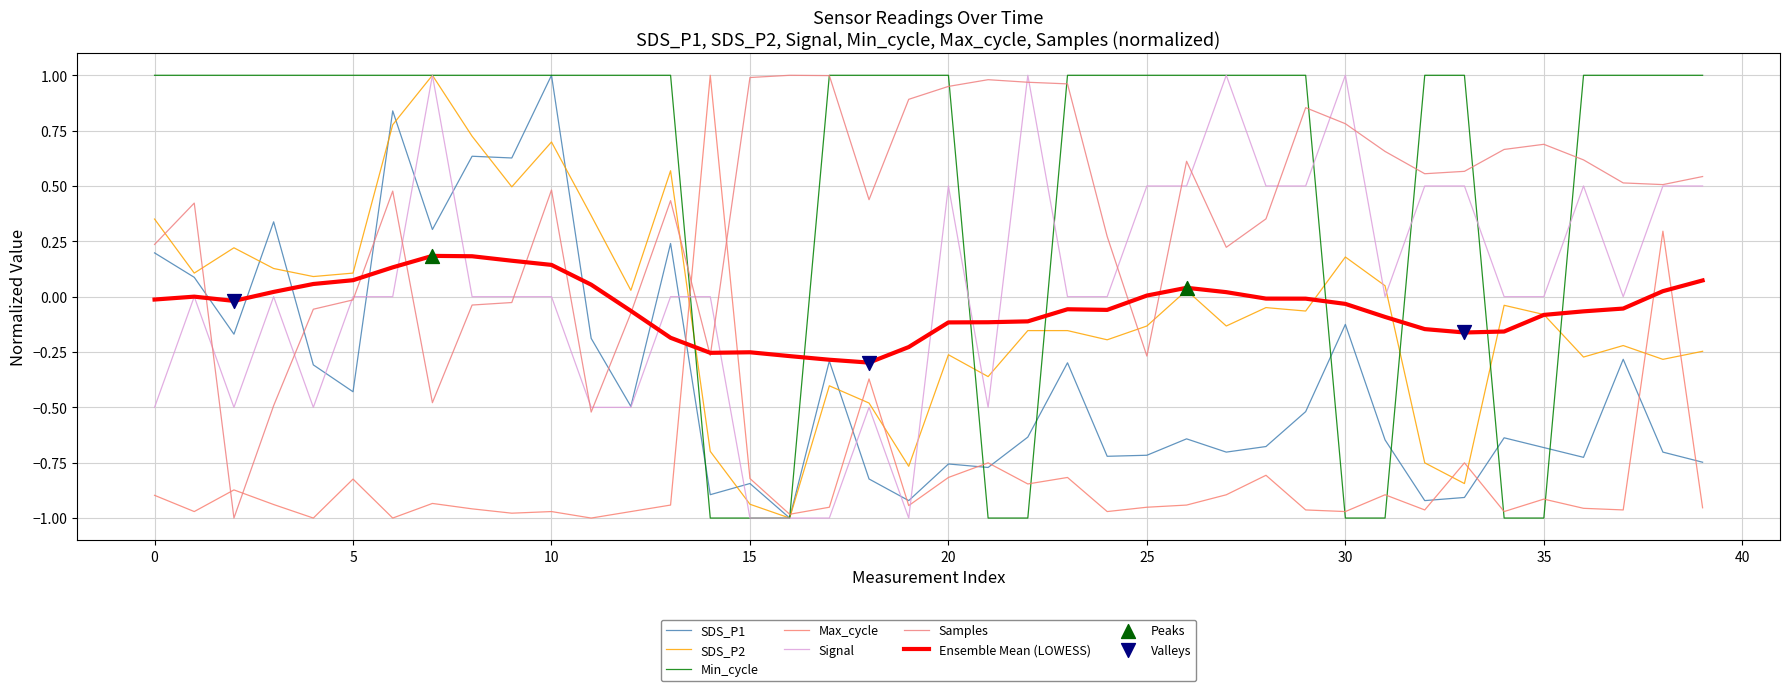

Does the chart have visible grid lines?

Yes